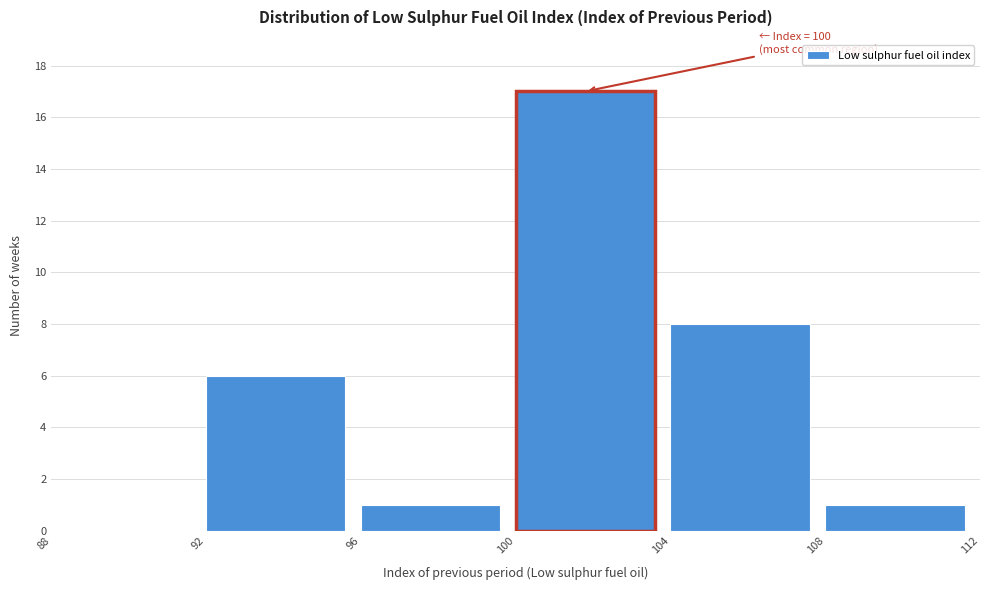

Over which range of the x-axis is the bar tallest?

100 to 104